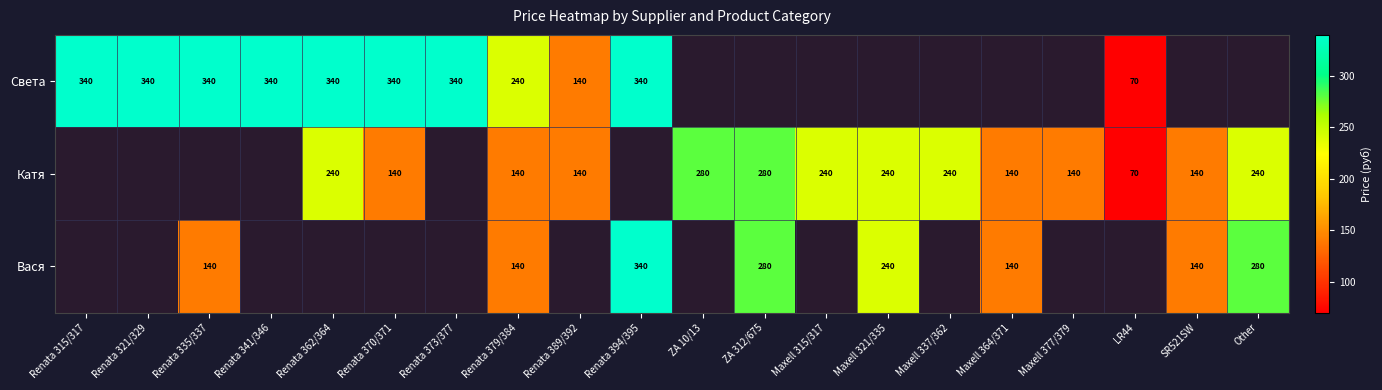

True or false: Катя has a value of 240 at Other.

True